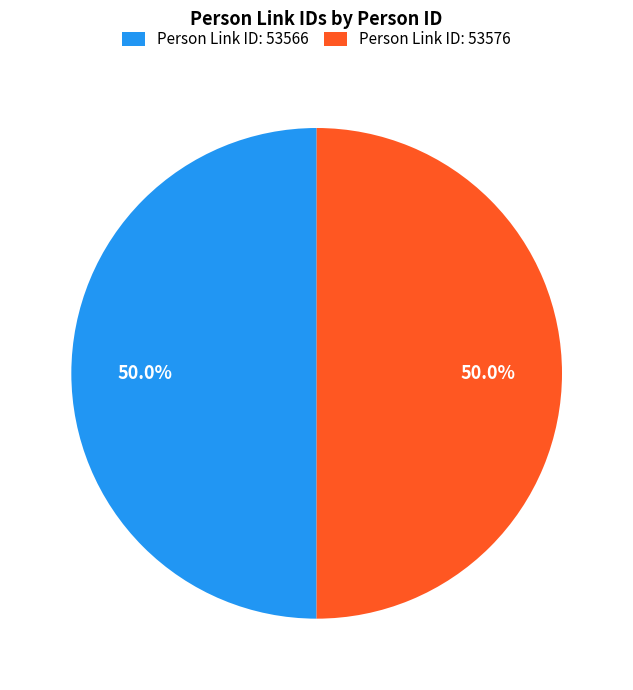

What percentage do Person Link ID: 53576 and Person Link ID: 53566 together represent?

100.0%